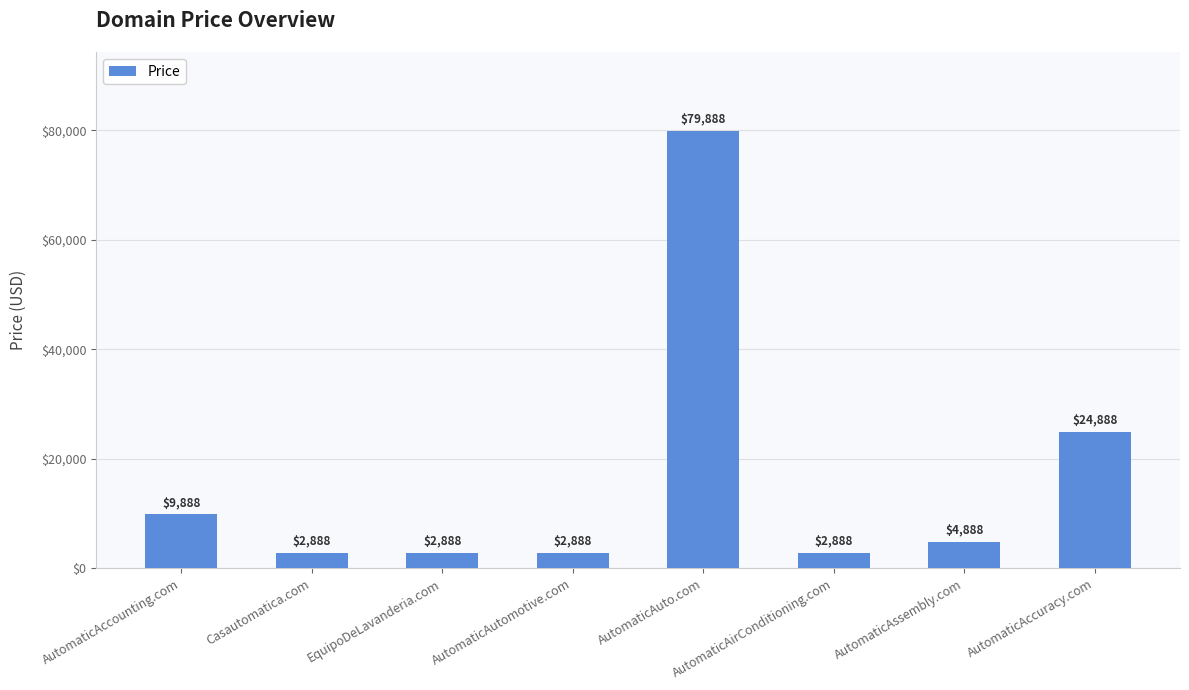

Where does the data first go above 4888?

AutomaticAccounting.com